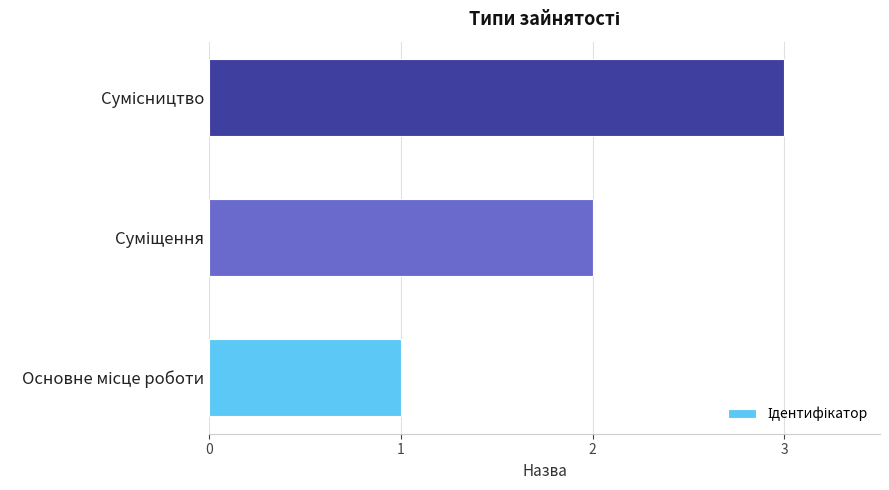

What is the greatest value displayed?

3